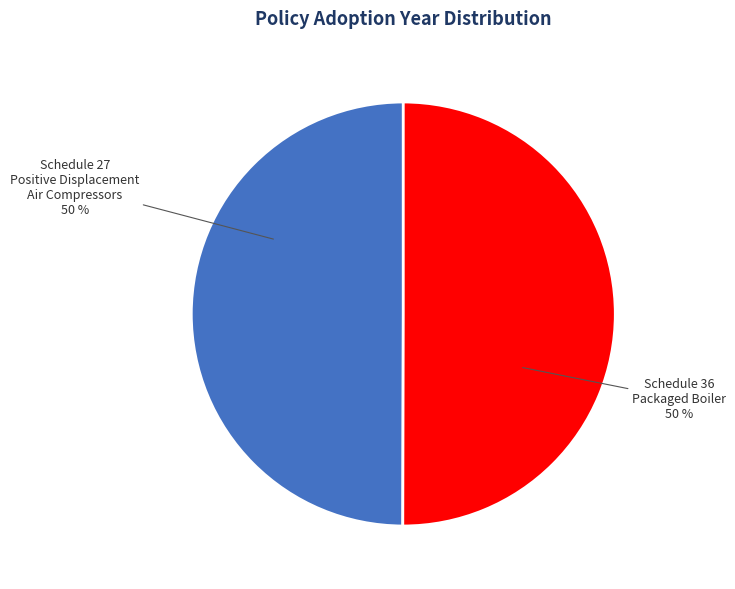

To the nearest percent, what is the average slice percentage?

50%